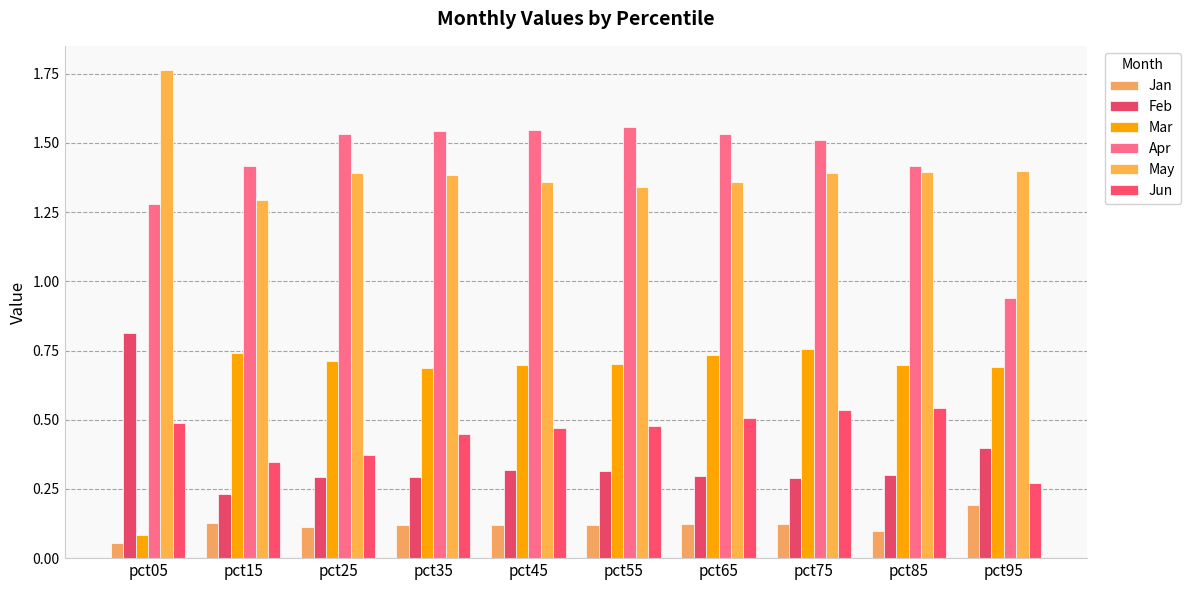

What is the difference between the highest and lowest values at pct55?

1.4